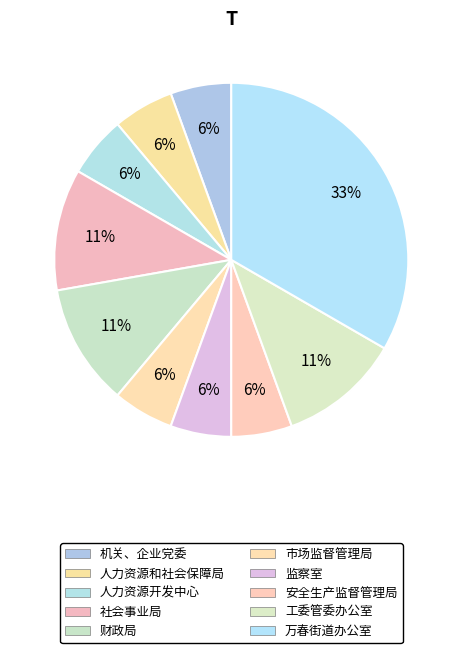

How many slices are in this pie chart?

10